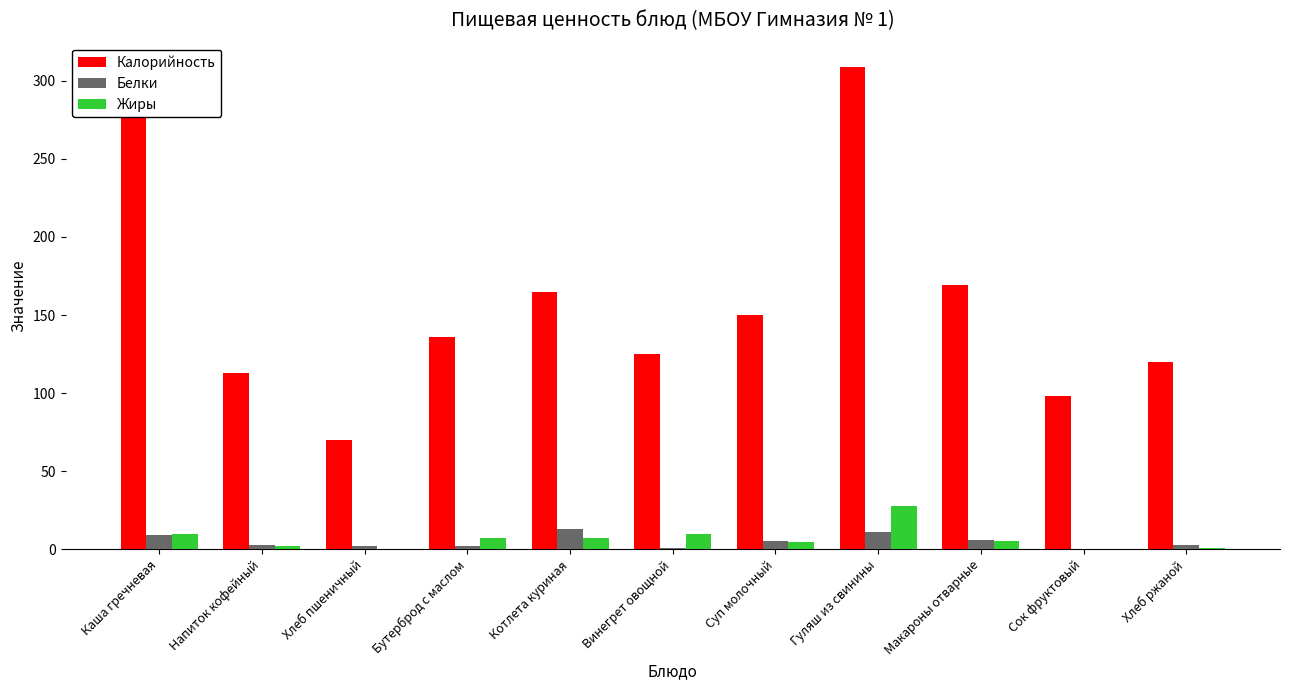

Which category has the highest value across all series?

Гуляш из свинины